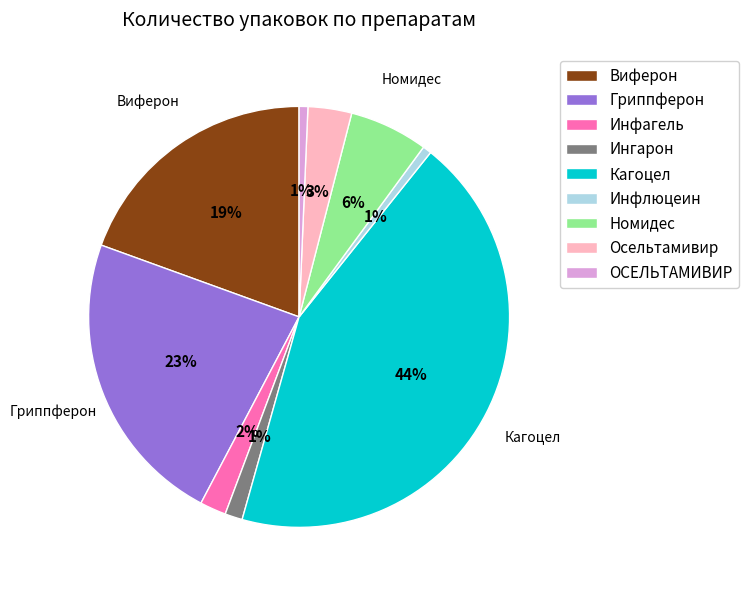

Which category has the biggest portion of the pie?

Кагоцел